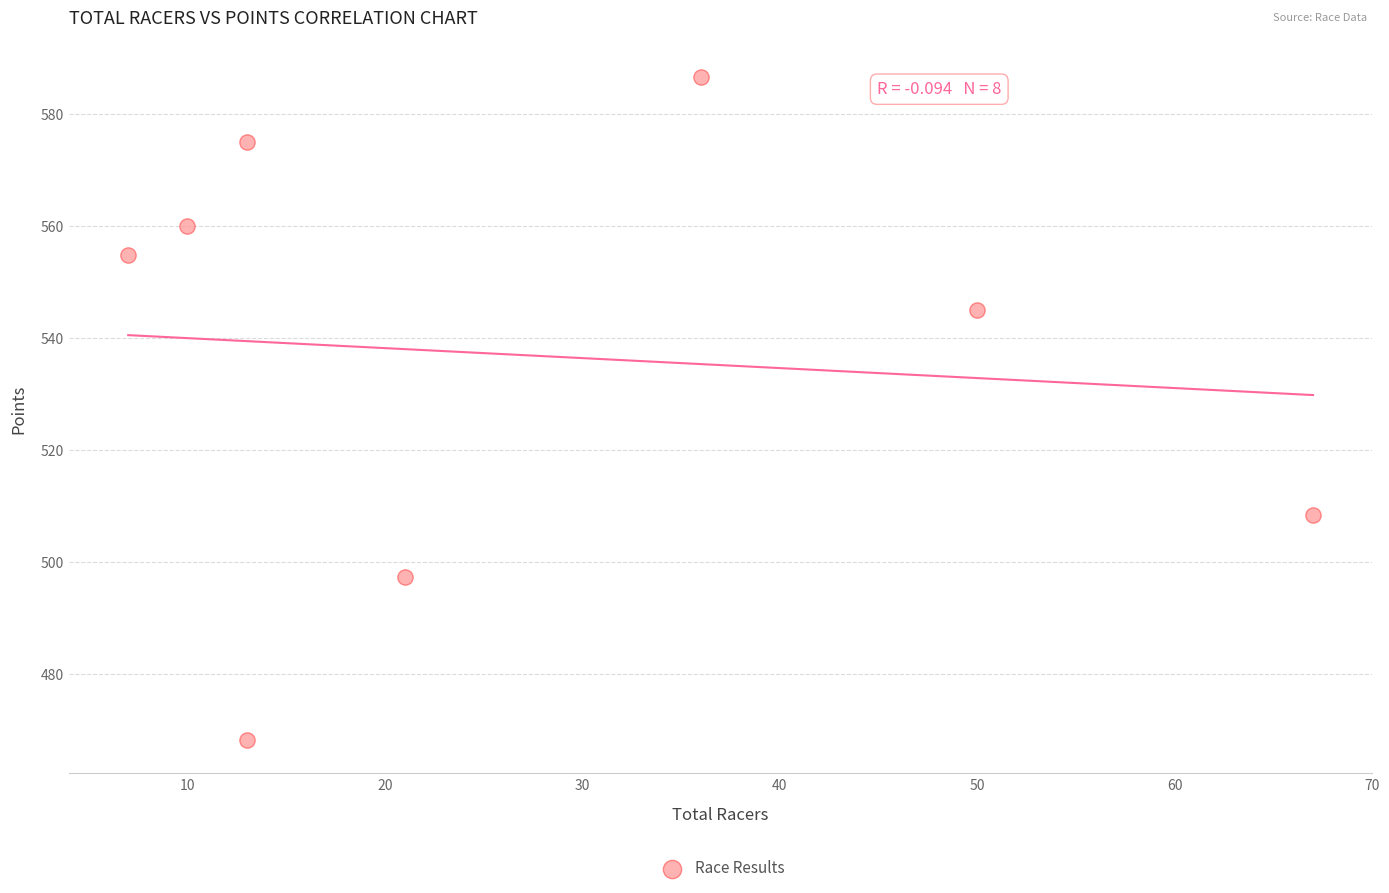

What is the average X value?

27.1